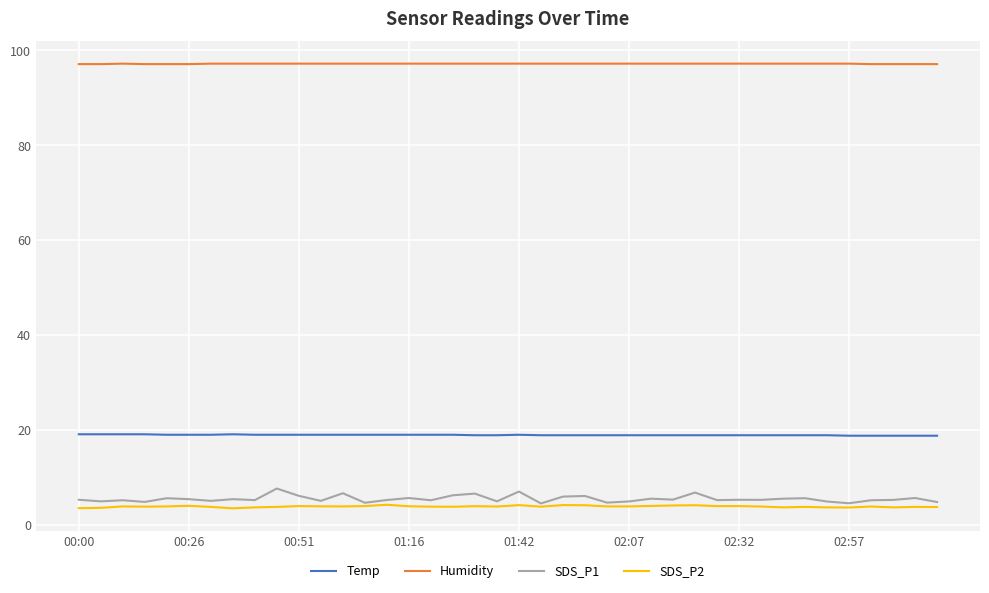

True or false: Temp and Humidity intersect in this chart.

False